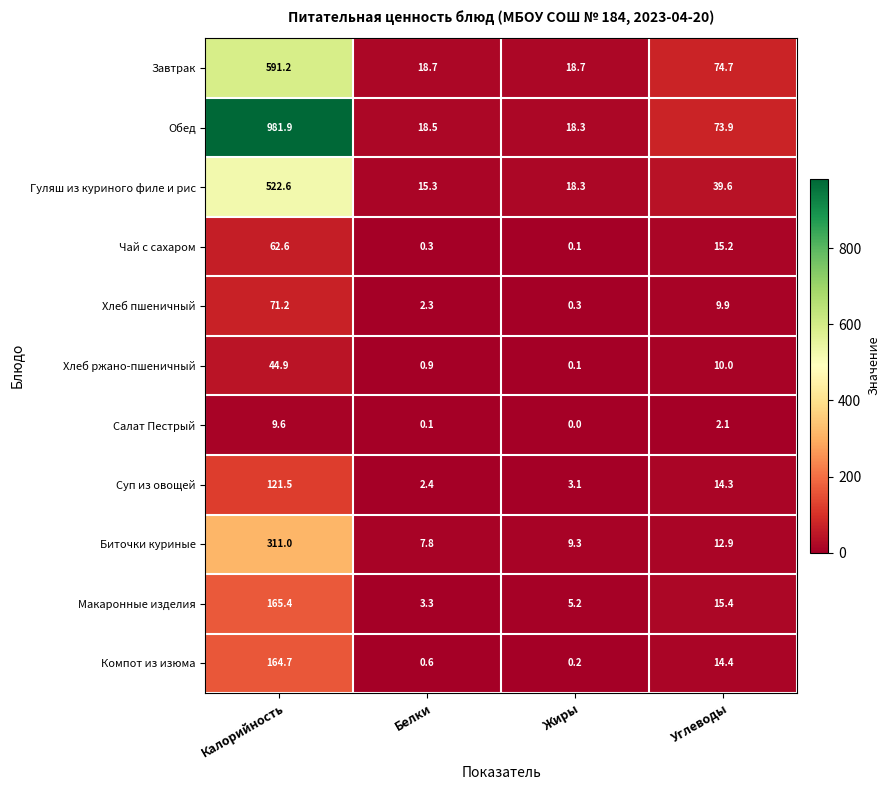

List the series in order of their peak value, lowest first.

Салат Пестрый, Хлеб ржано-пшеничный, Чай с сахаром, Хлеб пшеничный, Суп из овощей, Компот из изюма, Макаронные изделия, Биточки куриные, Гуляш из куриного филе и рис, Завтрак, Обед